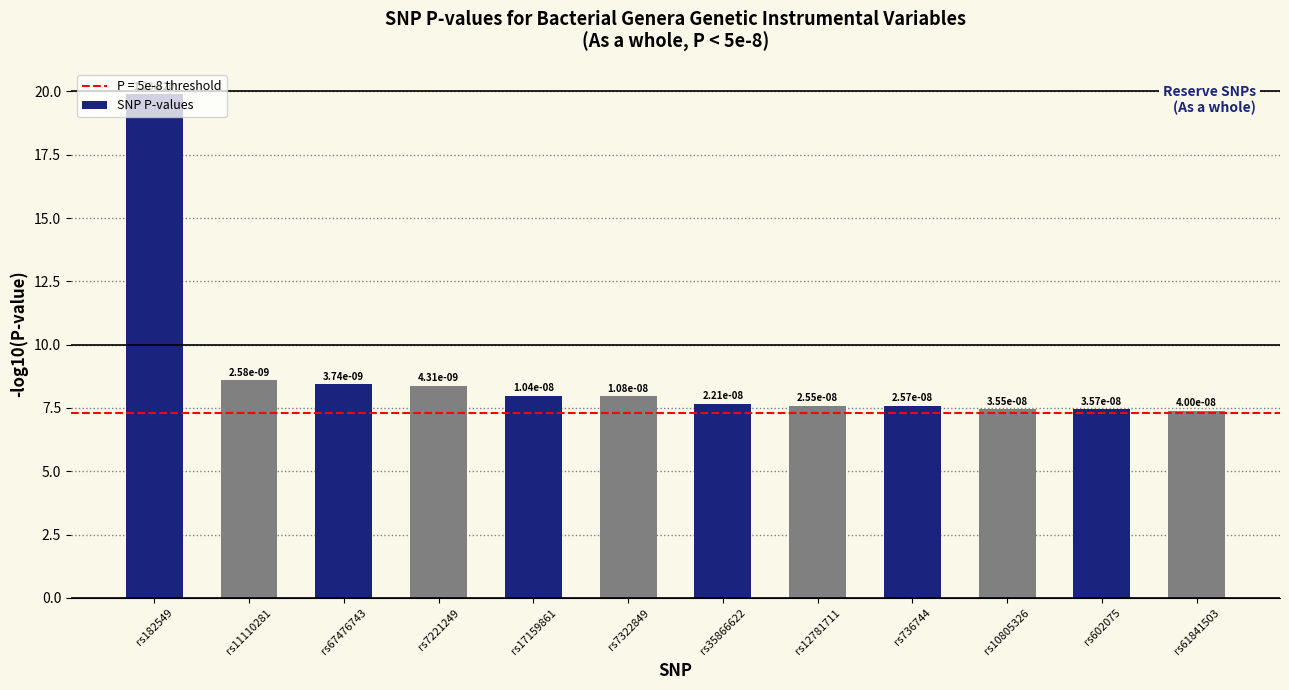

How many distinct data groups are displayed?

1